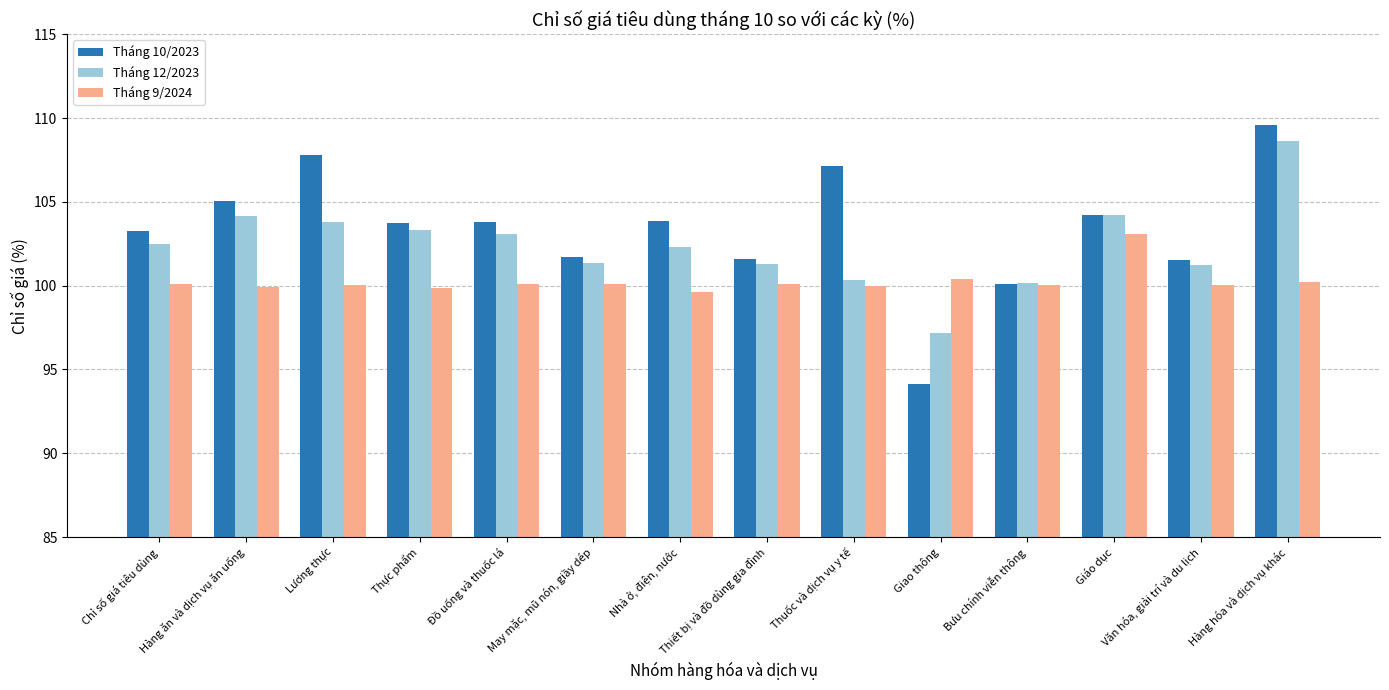

Which series has the largest total across all categories?

Tháng 10/2023